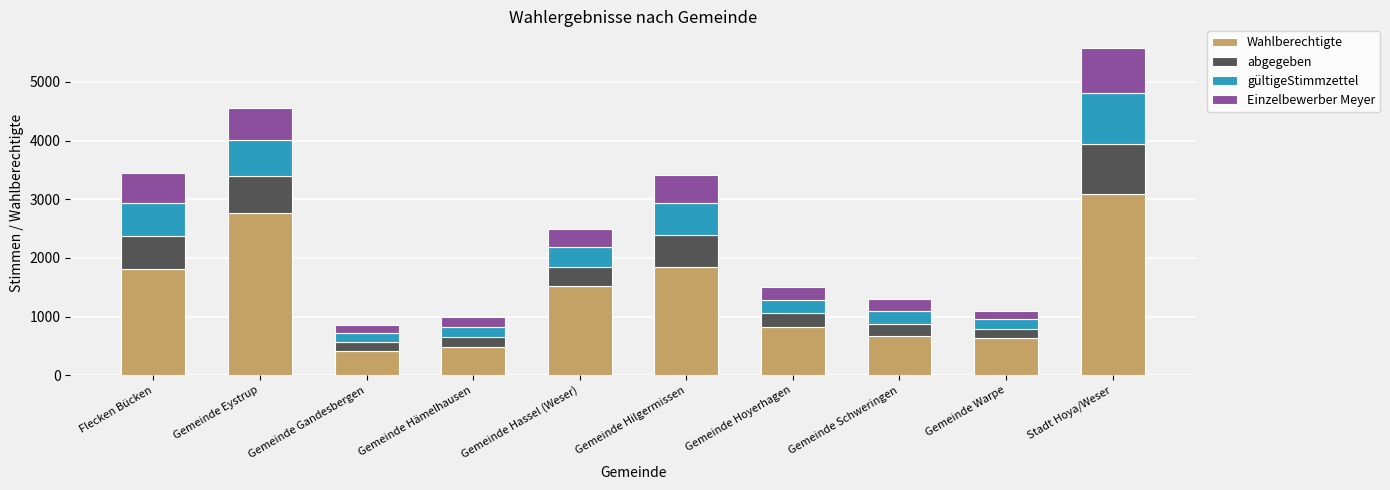

The Wahlberechtigte series shows 1013 at Gemeinde Warpe. True or false?

False